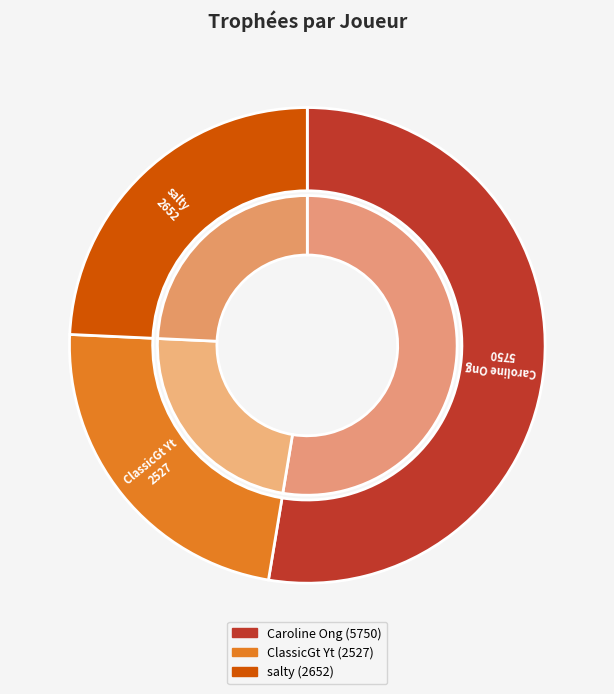

What is the change in value from Caroline Ong to salty?

-3098